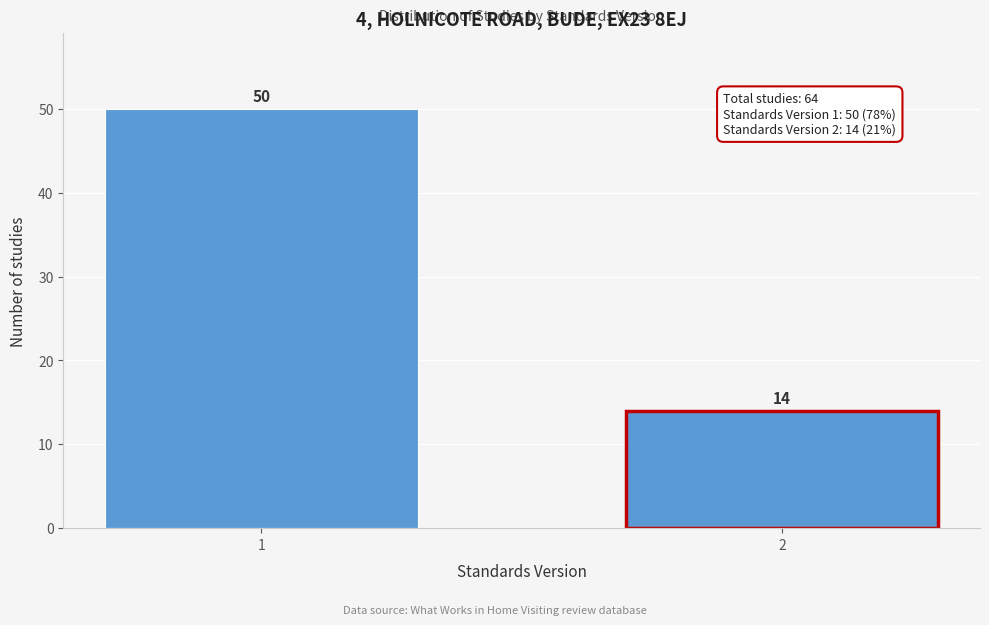

Reading left to right, extract all data points from this chart.

1=50	2=14